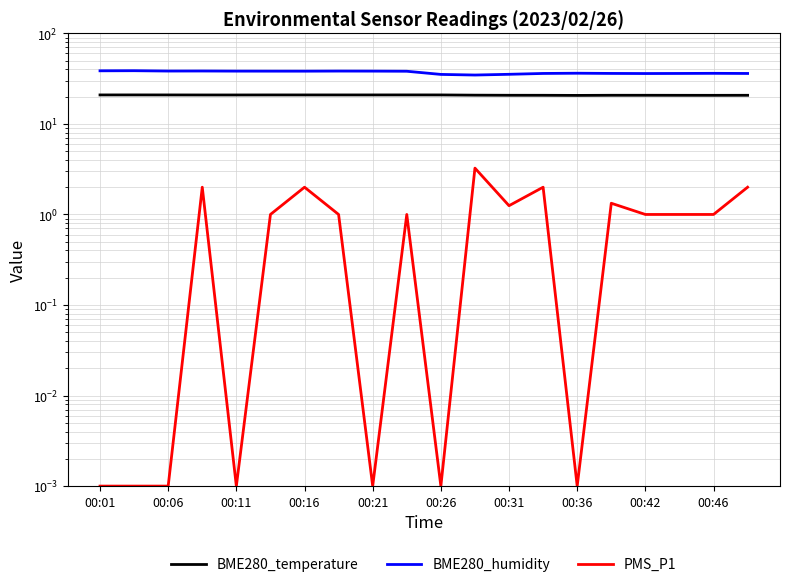

What is the maximum value shown in the chart?

38.7